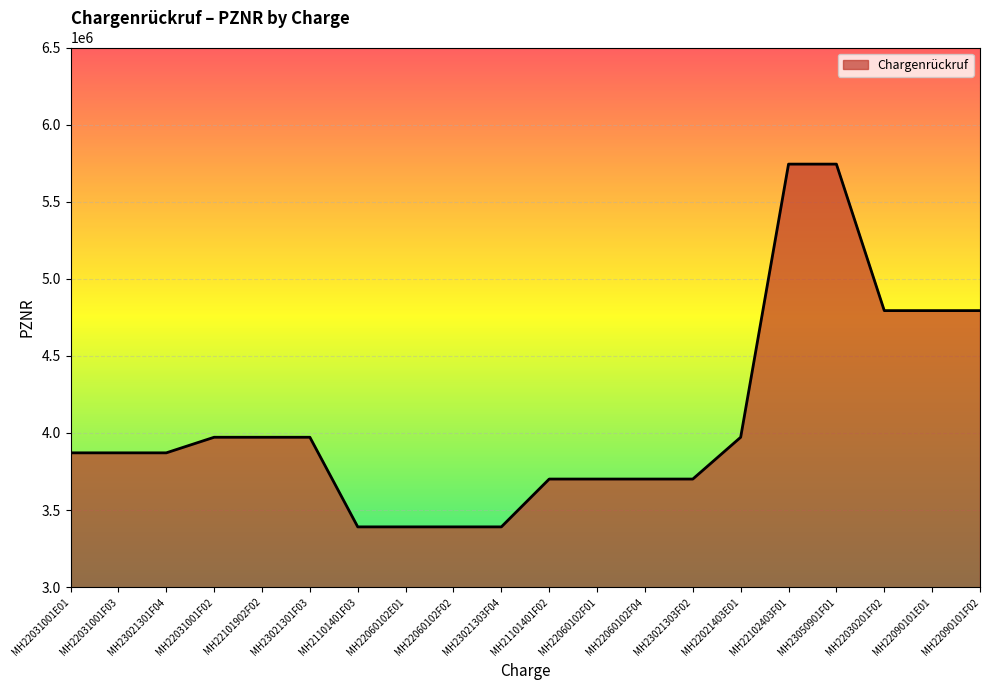

What is the sum of the values at MH22060102F02 and MH22021403E01?

7363371